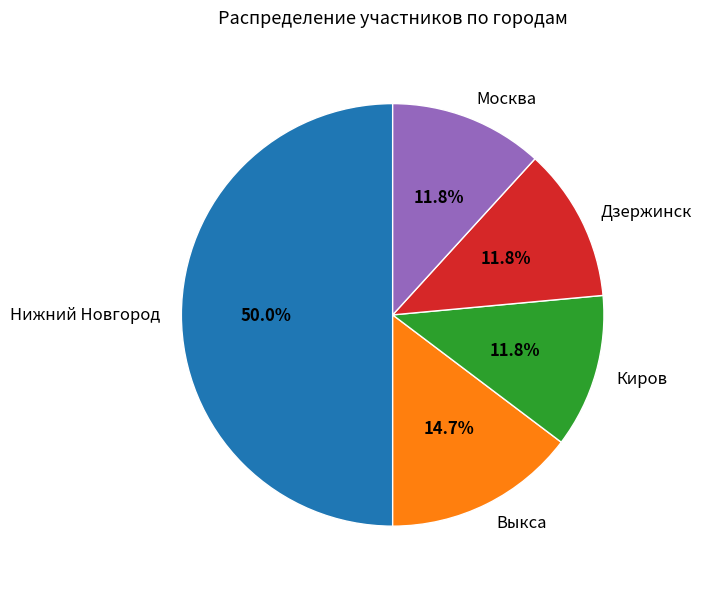

What is the largest slice in the pie chart?

Нижний Новгород